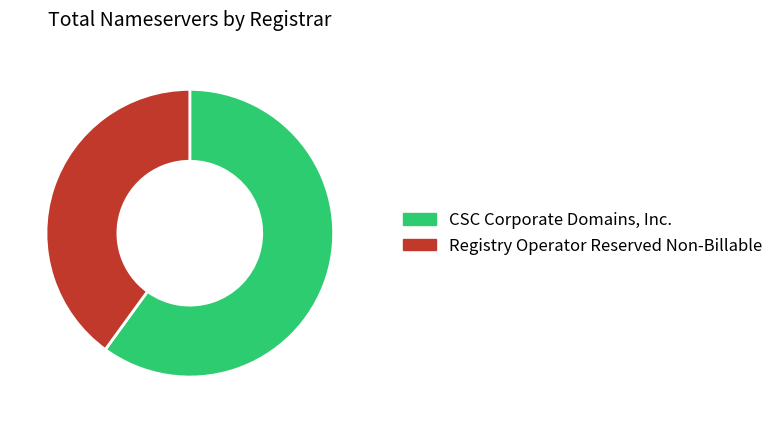

What is the ratio of the value at Registry Operator Reserved Non-Billable to the value at CSC Corporate Domains, Inc.?

0.7